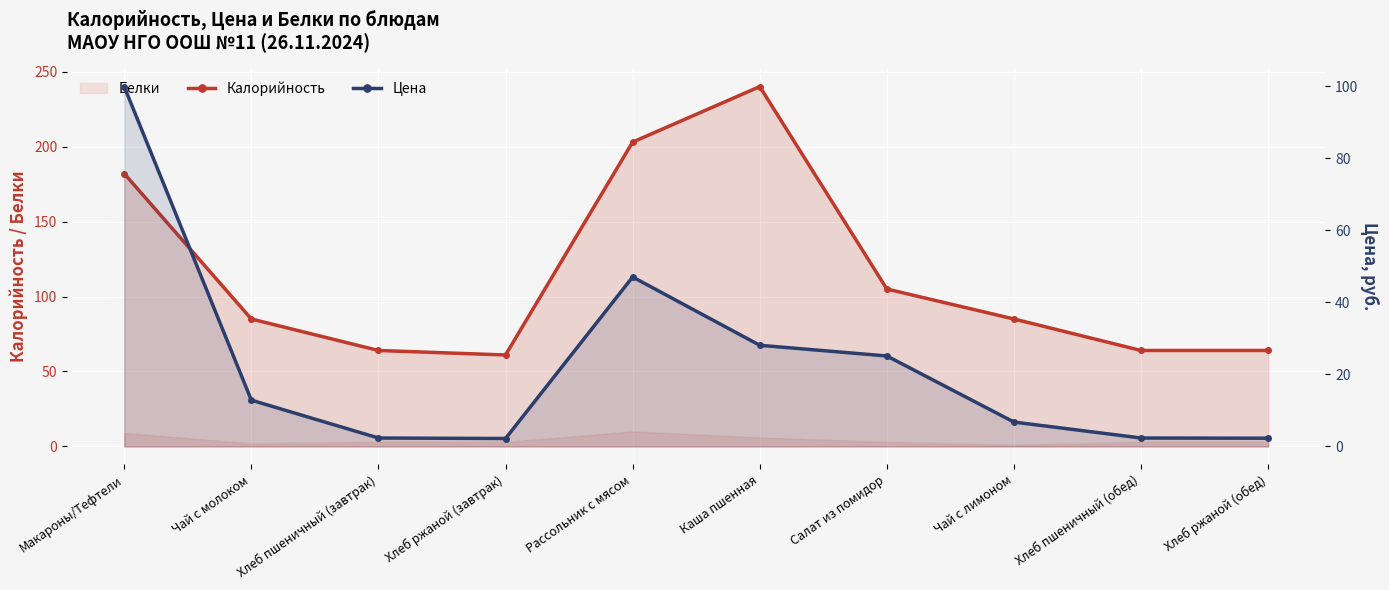

What is the minimum value shown in the chart?

2.2